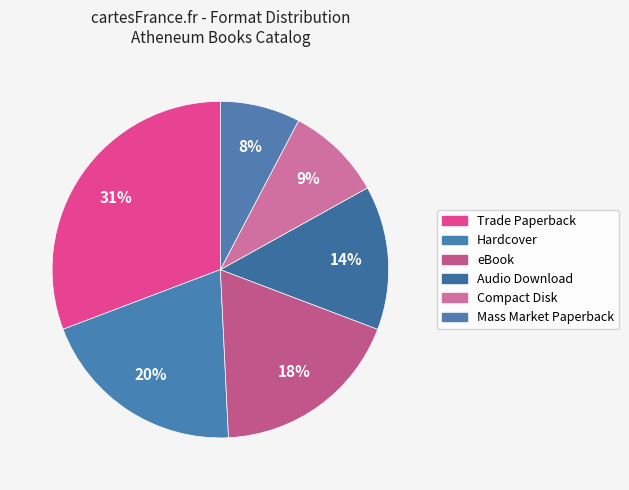

How many segments does this pie chart have?

6